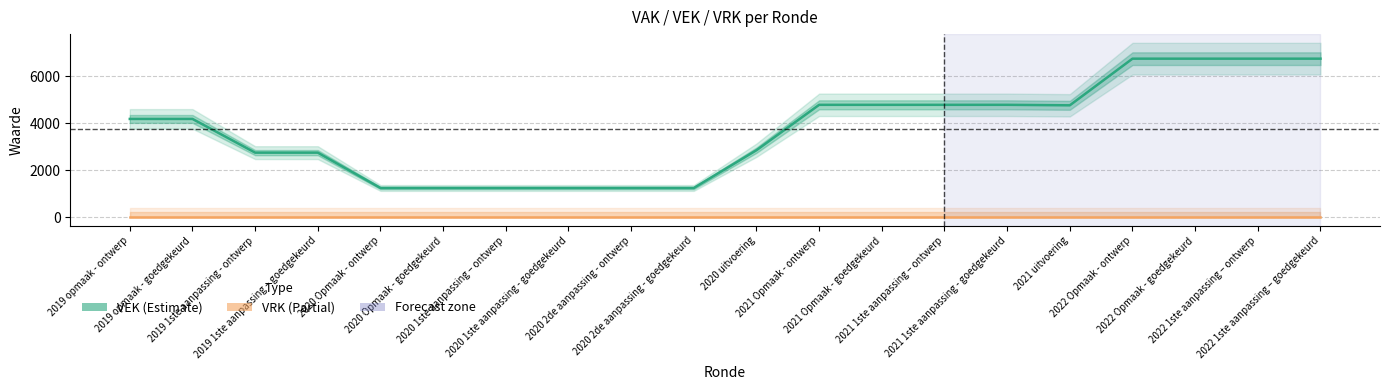

Which series has the largest range (max minus min)?

VEK